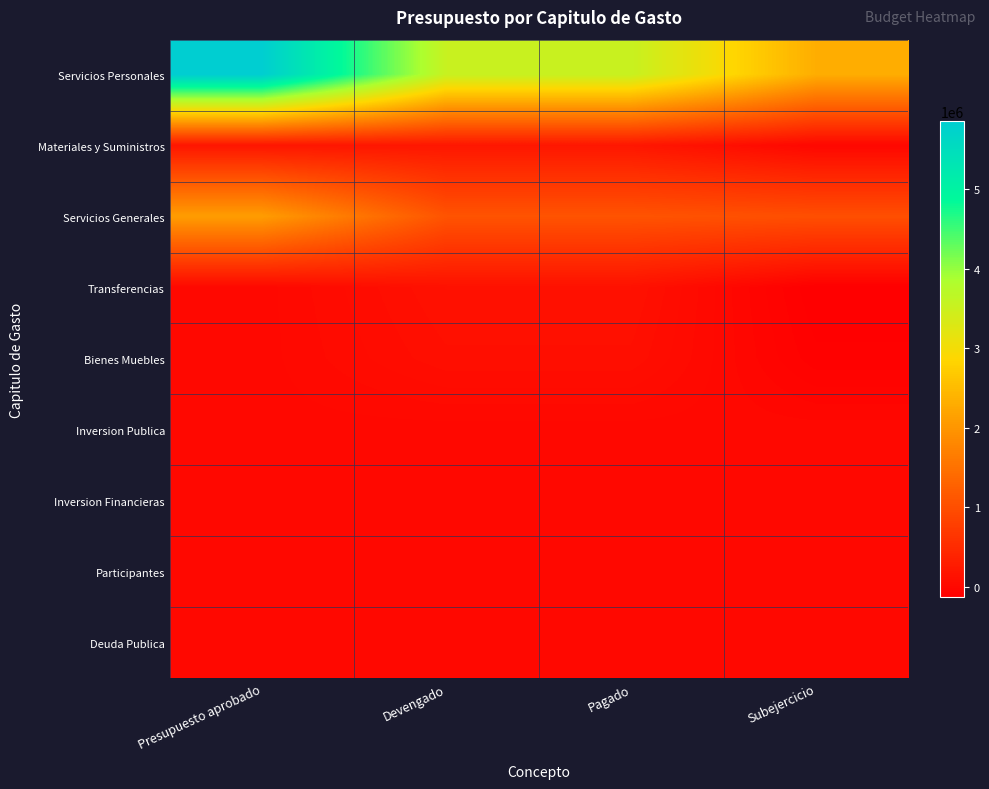

Which series has the largest range (max minus min)?

Servicios Personales